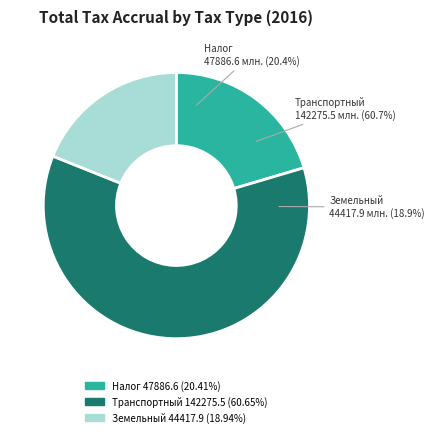

How many segments does this pie chart have?

3